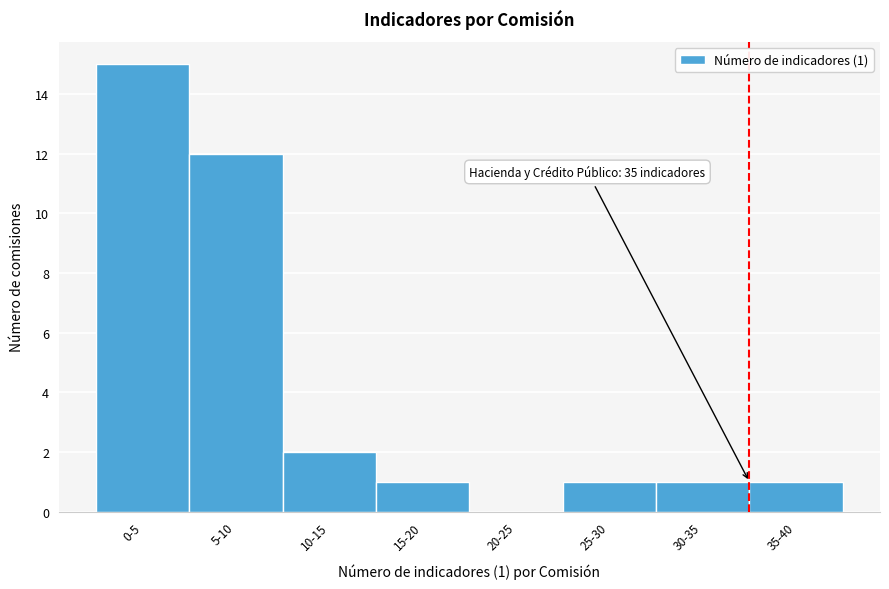

Reading left to right, transcribe all the data shown in this chart.

0-5=15	5-10=12	10-15=2	15-20=1	20-25=0	25-30=1	30-35=1	35-40=1